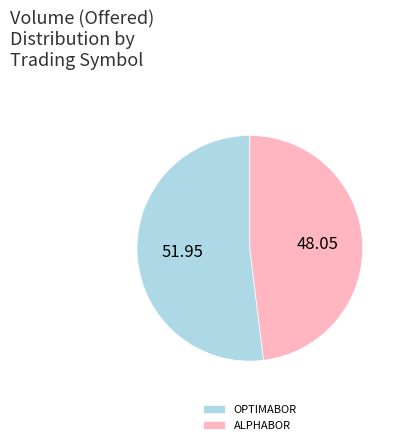

What is the ratio of the value at OPTIMABOR to the value at ALPHABOR?

1.1